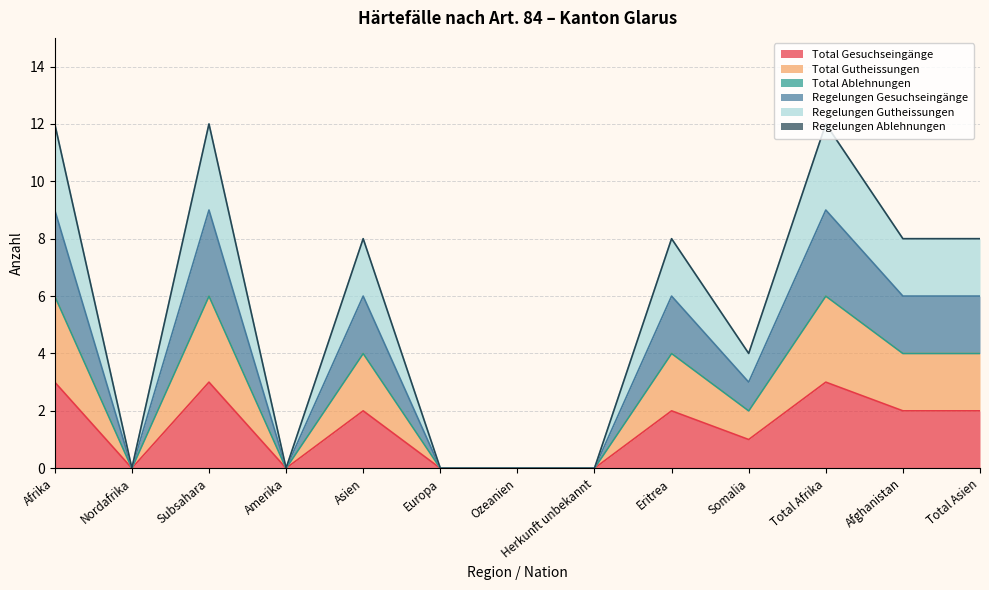

The Total Gutheissungen series shows 4 at Asien. True or false?

True